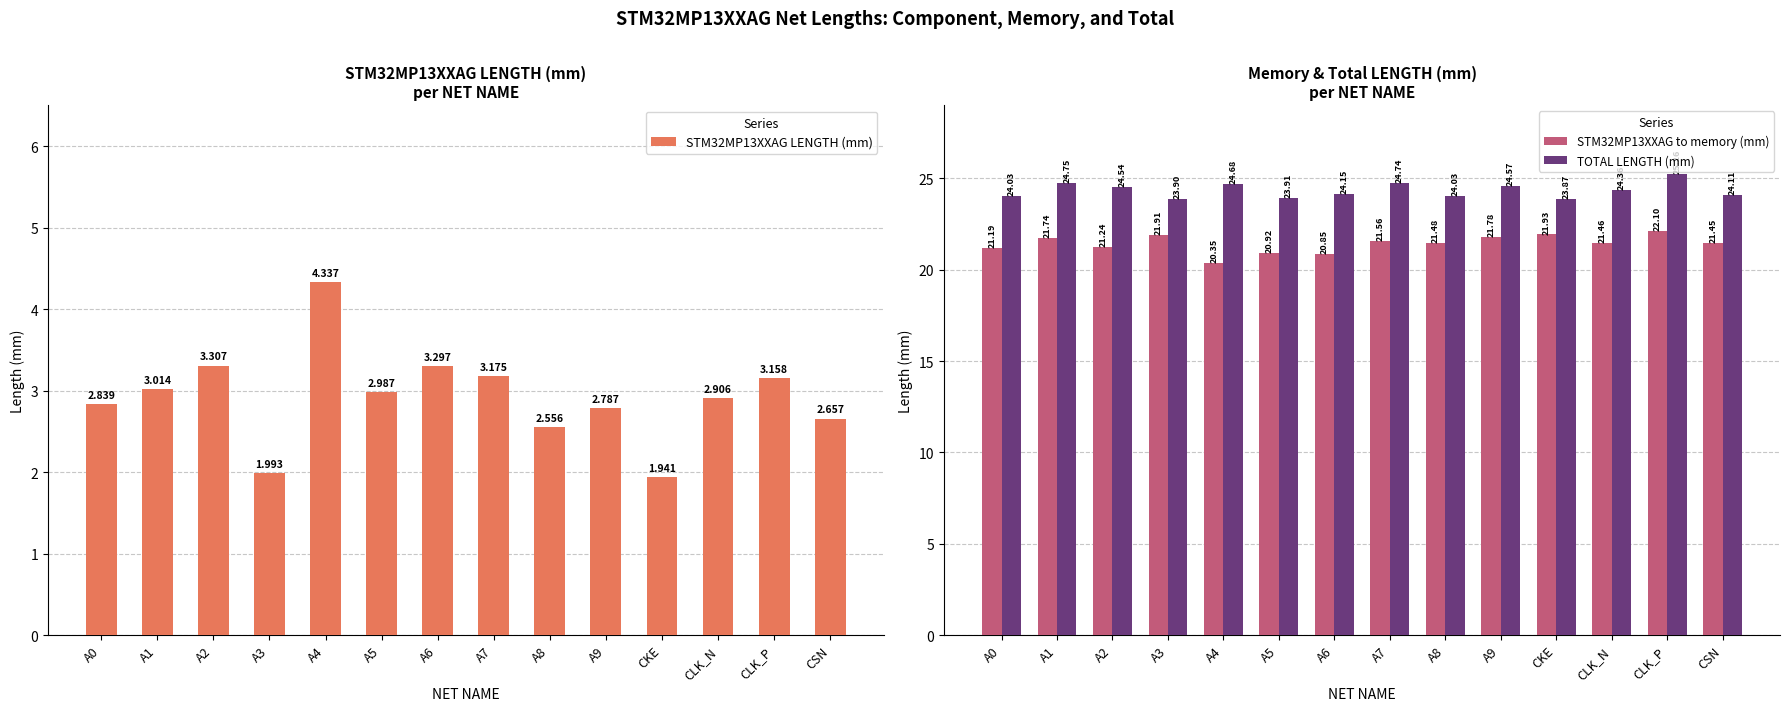

What is the difference between the highest and lowest values at A0?

21.2